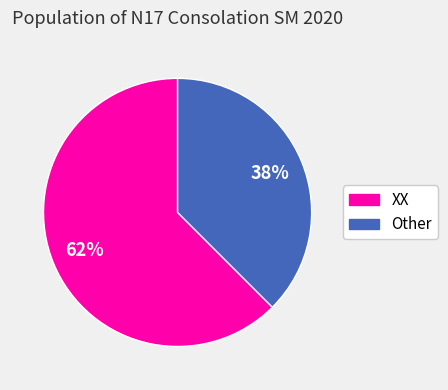

Is it true that XX is 62% of the pie?

True